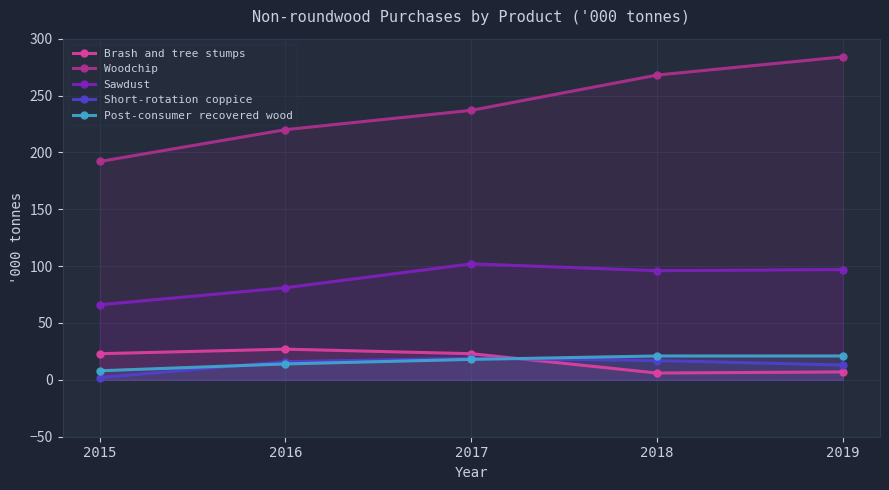

What is the difference between the second highest and minimum values in the Short-rotation coppice series?

15